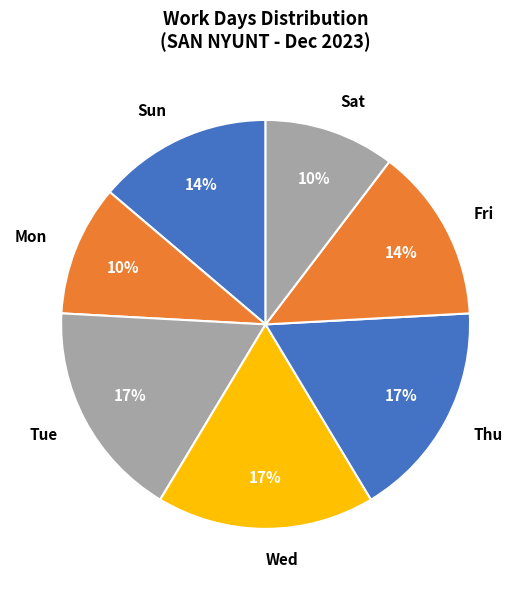

To the nearest percent, what is the average slice percentage?

14%